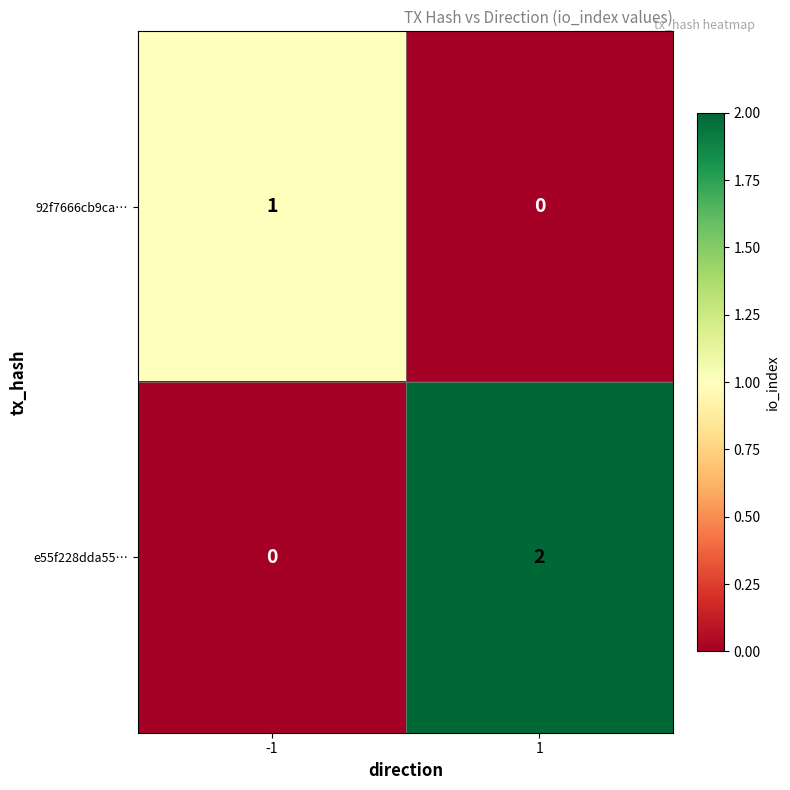

Is it true that e55f228dda55… equals 2 at 1?

True